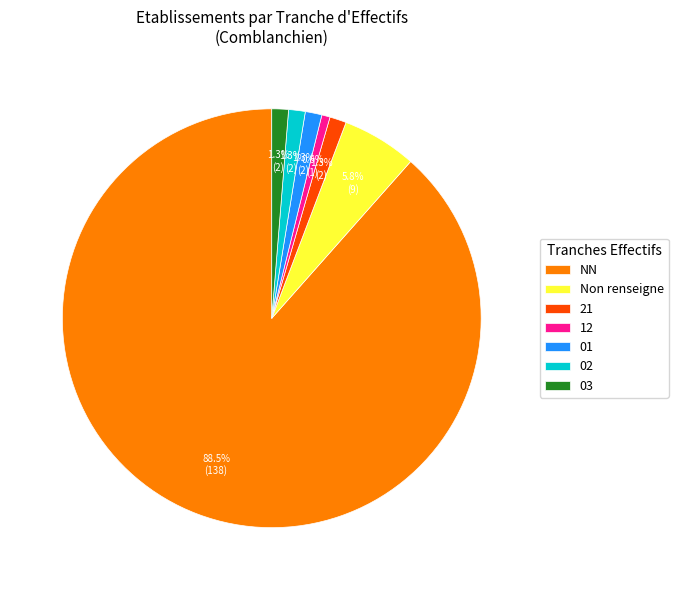

Which slice is the largest?

NN